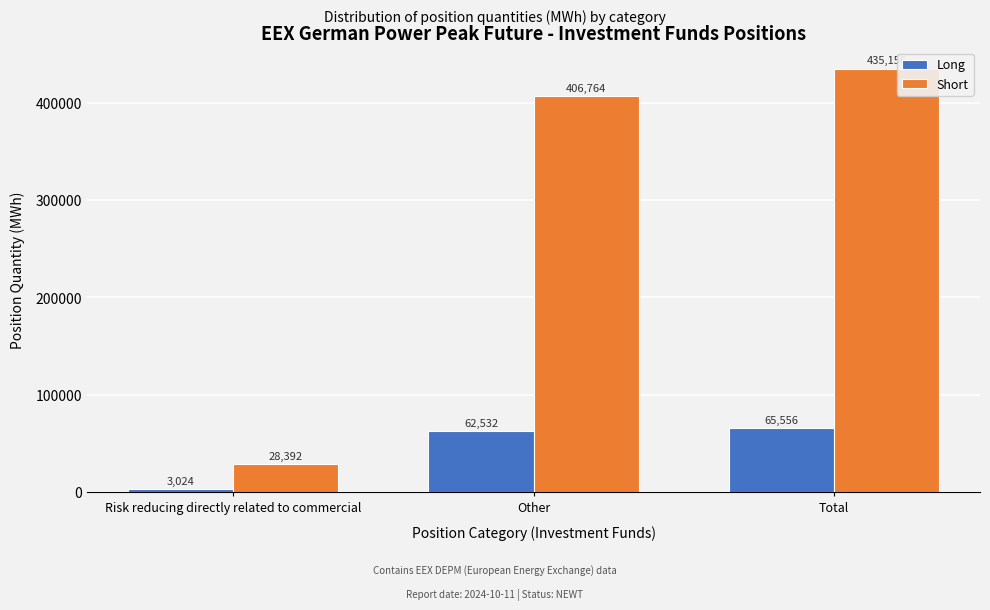

Reading right to left, what are all the values shown in this chart?

Long: 65556	62532	3024
Short: 435156	406764	28392